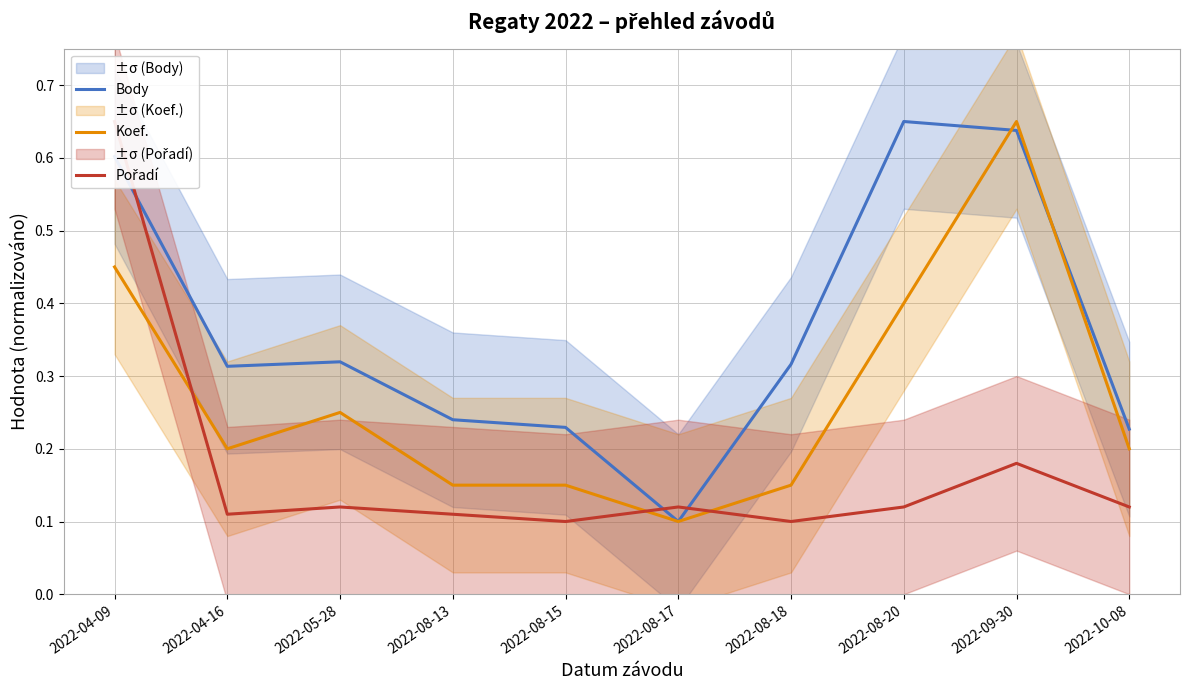

Reading left to right, list all the values displayed in this chart.

Body: 0.6	0.3	0.3	0.2	0.2	0.1	0.3	0.7	0.6	0.2
Koef.: 0.5	0.2	0.2	0.2	0.2	0.1	0.2	0.4	0.7	0.2
Pořadí: 0.7	0.1	0.1	0.1	0.1	0.1	0.1	0.1	0.2	0.1